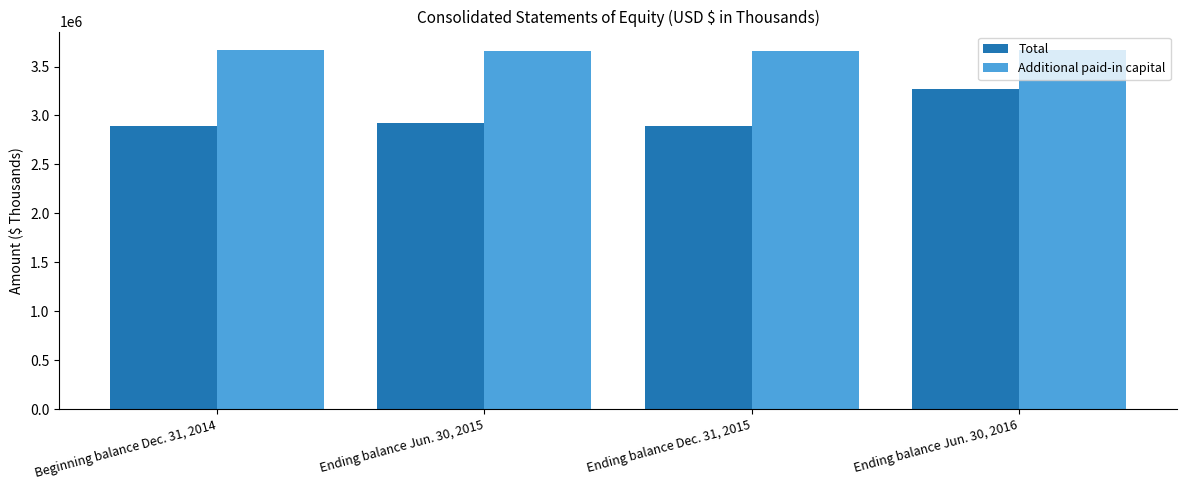

What is the difference between the maximum and minimum values in the Total series?

383981